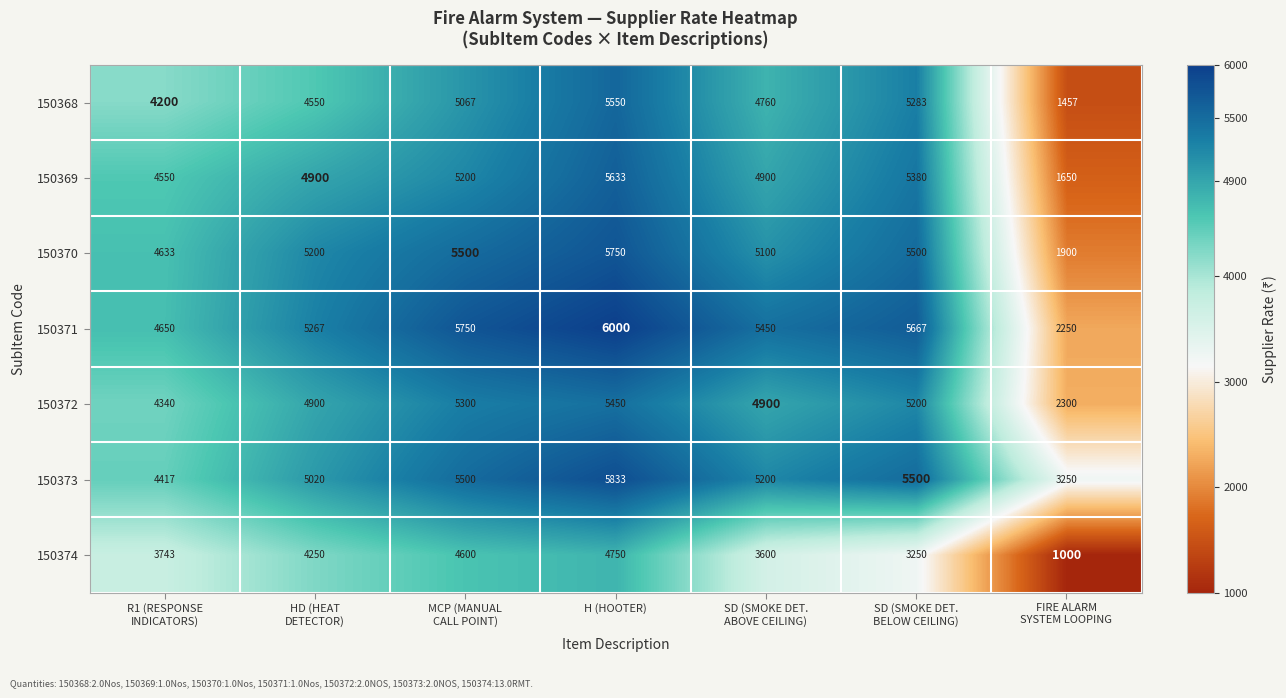

What is the difference between the maximum and minimum values in the 150370 series?

3850